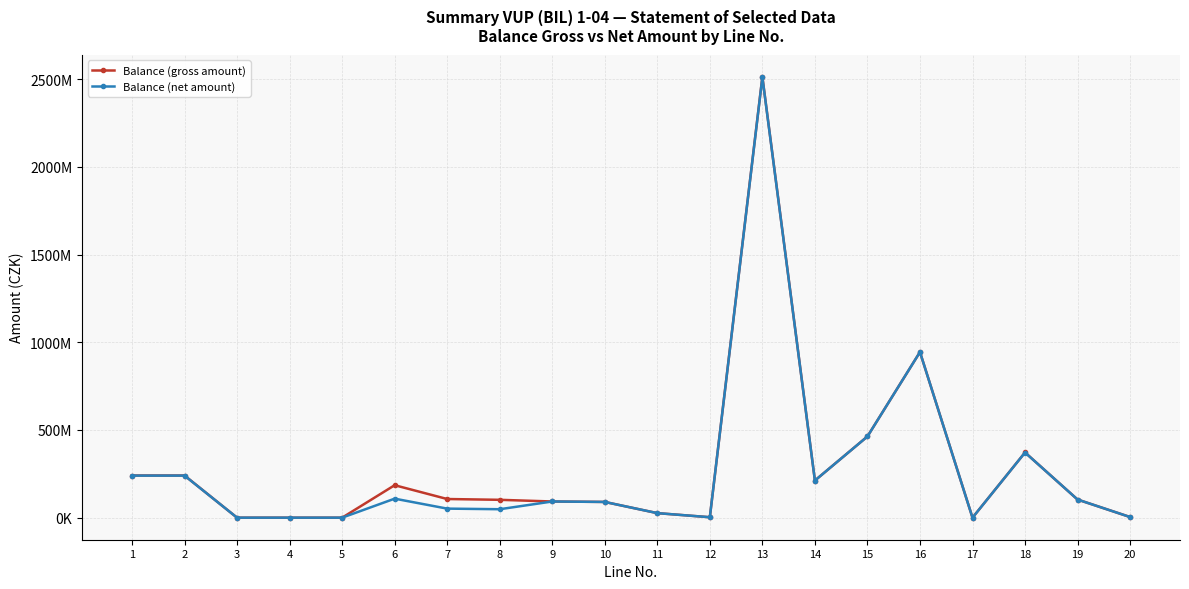

Between 14 and 8, which is larger?

14